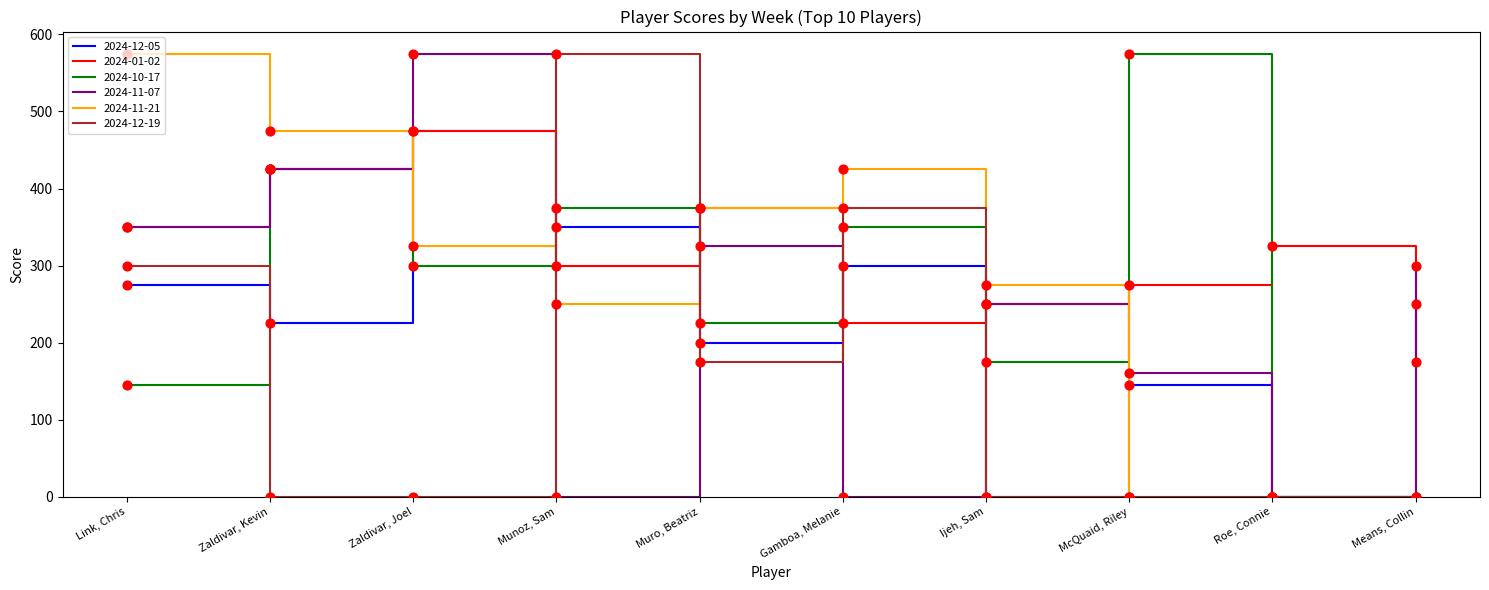

Is the value of 2024-11-21 at Zaldivar, Kevin greater than the value of 2024-12-19 at Roe, Connie?

Yes